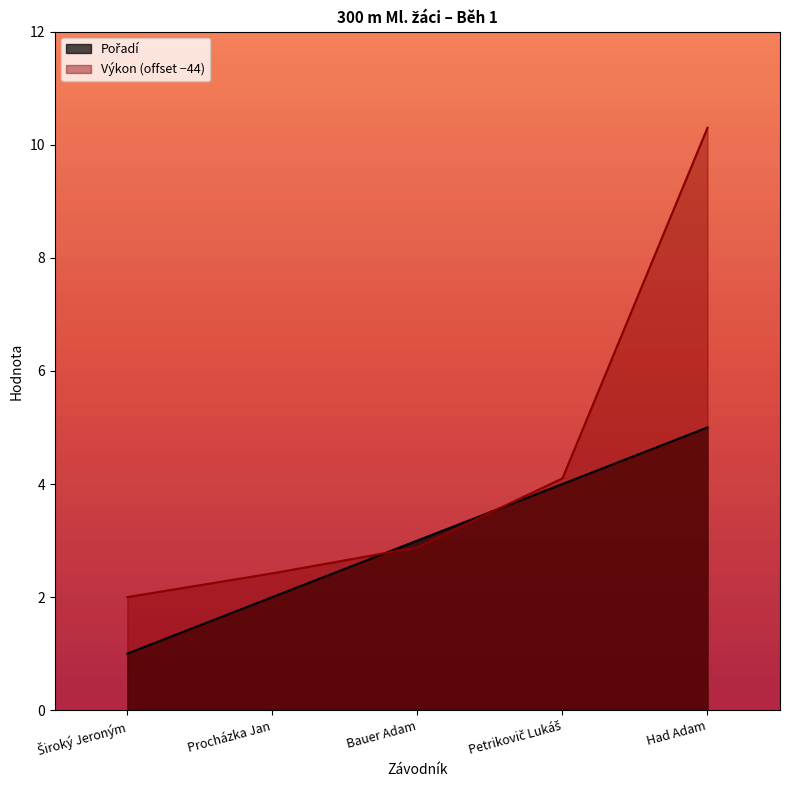

What are all the series names shown in the legend?

Pořadí, Výkon